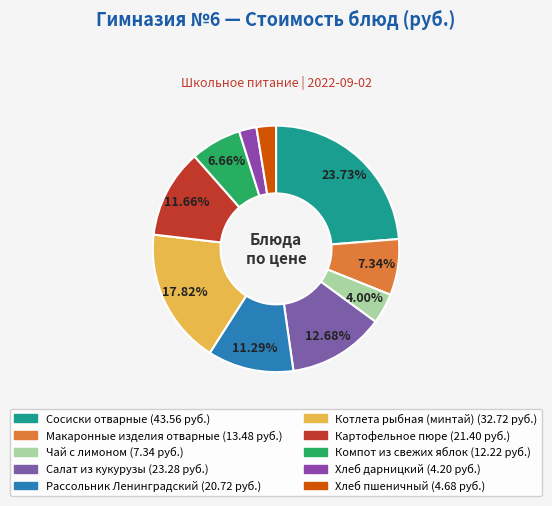

To the nearest percent, what is the combined percentage of Компот из свежих яблок and Картофельное пюре?

18%